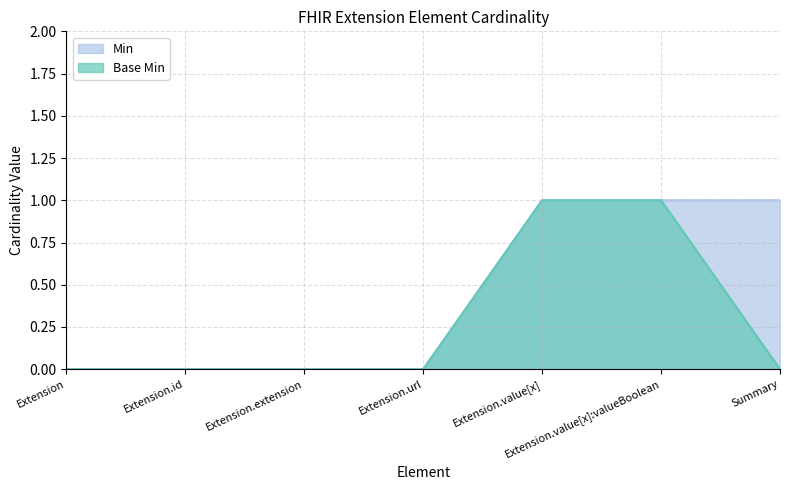

What is the difference between the Base Min values at Extension.id and Extension.value[x]?

1